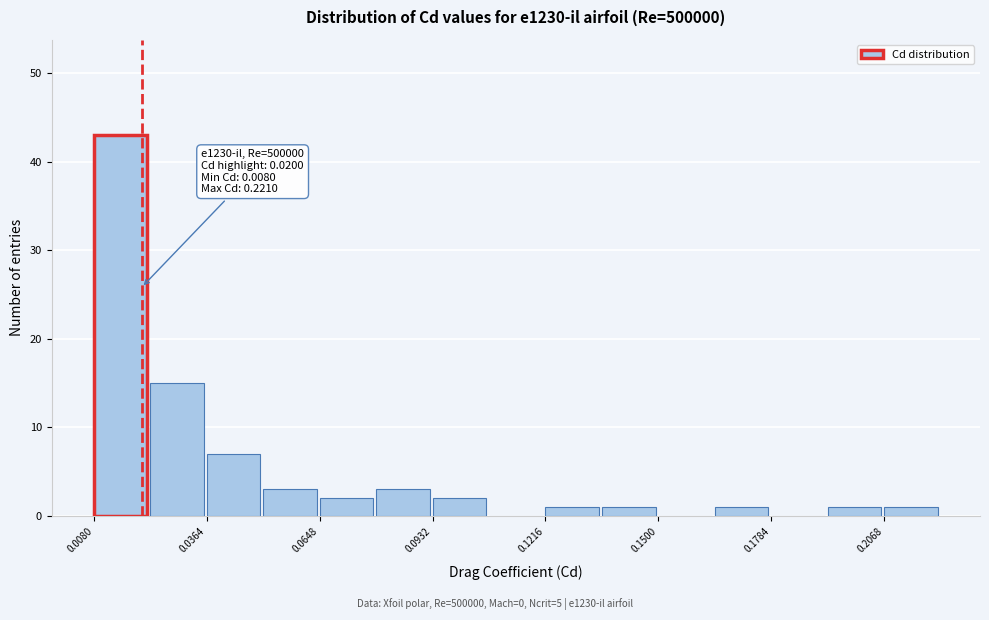

Around what value on the x-axis is the tallest bar? Give the approximate position of its centre, as read against the axis.

0.015